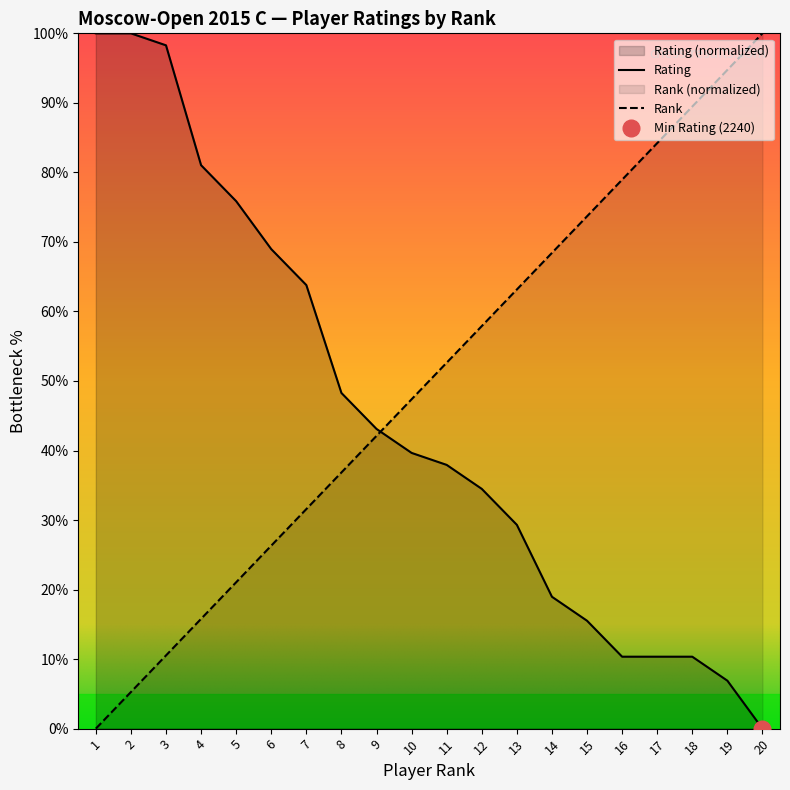

How many positive values does the Rank series have?

19